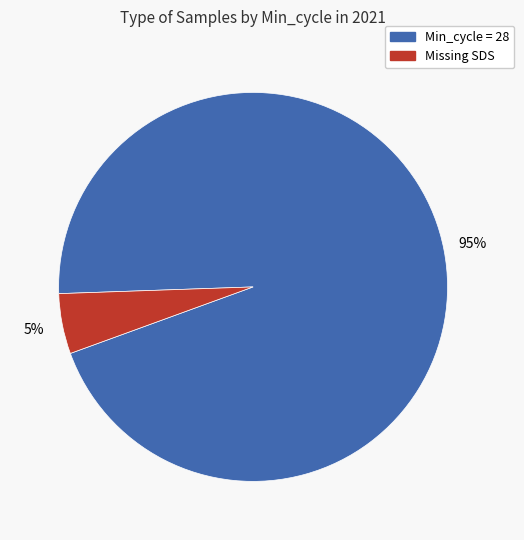

To the nearest percent, what is the difference between the largest and smallest slice percentages?

90%